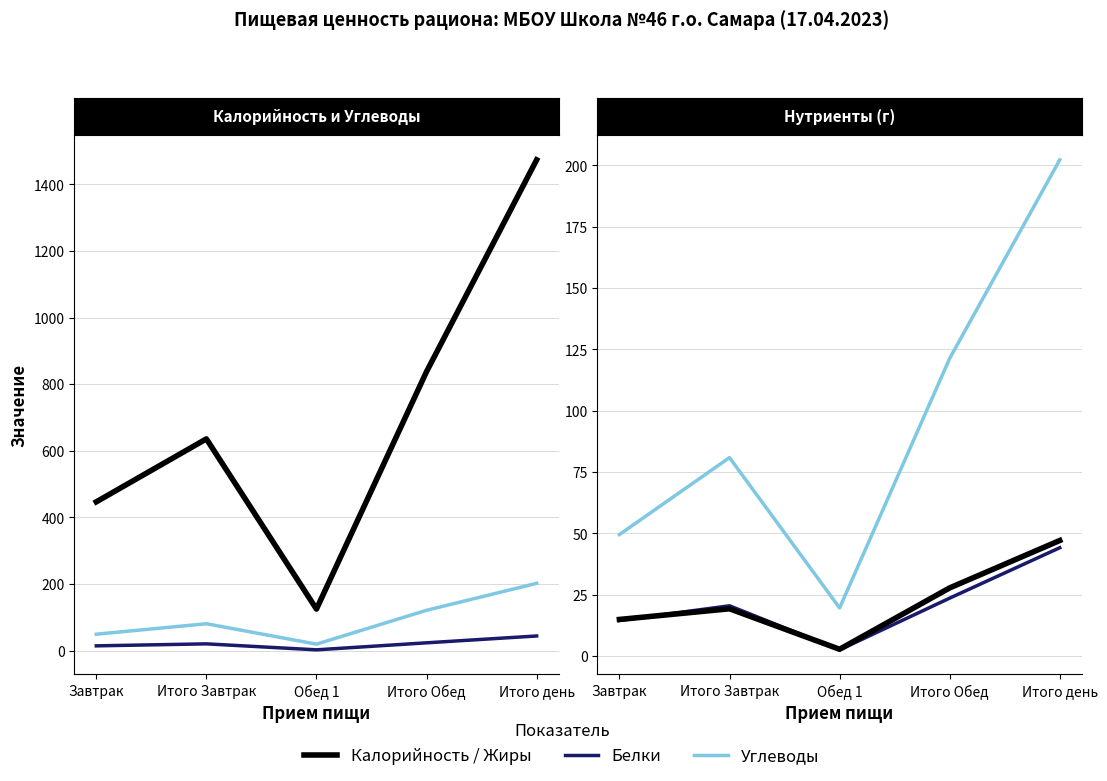

True or false: Калорийность and Белки intersect in this chart.

False